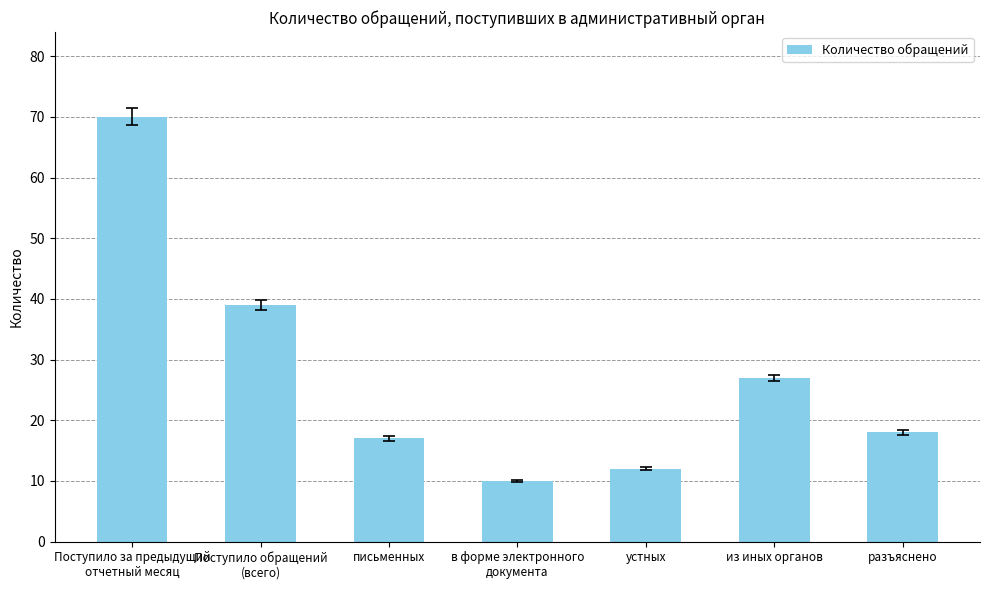

Reading left to right, what are all the values shown in this chart?

70	39	17	10	12	27	18